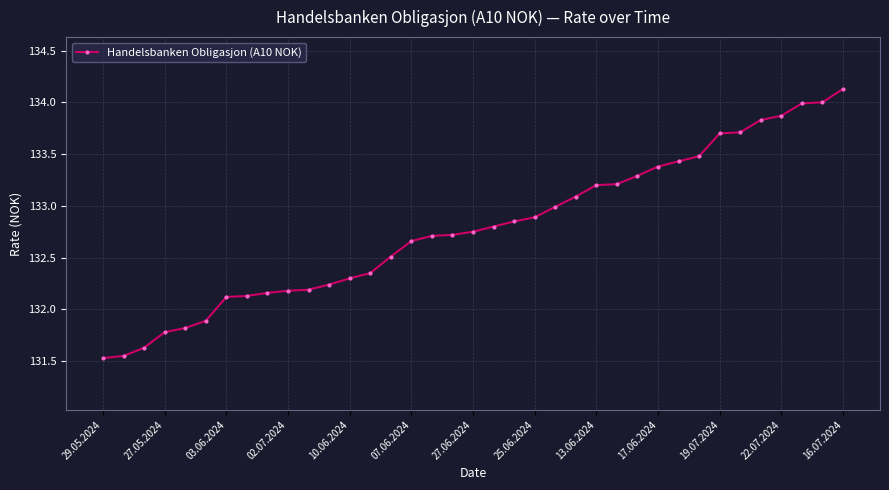

How many lines are shown in the chart?

1